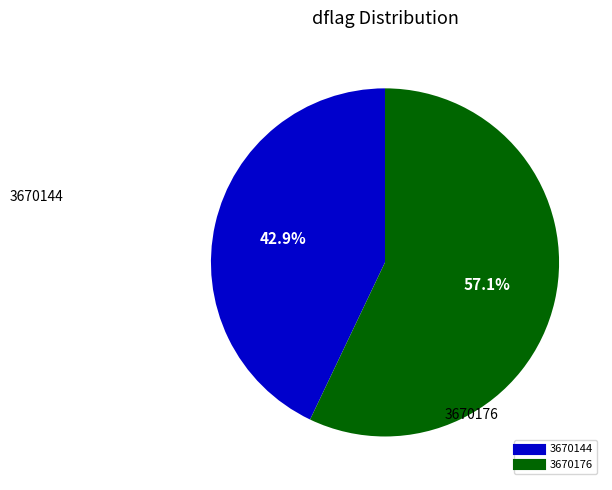

What is the largest slice in the pie chart?

3670176